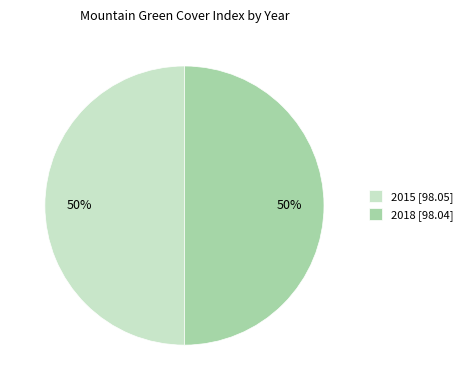

What percentage is the 2015 [98.05] slice, to the nearest percent?

50%